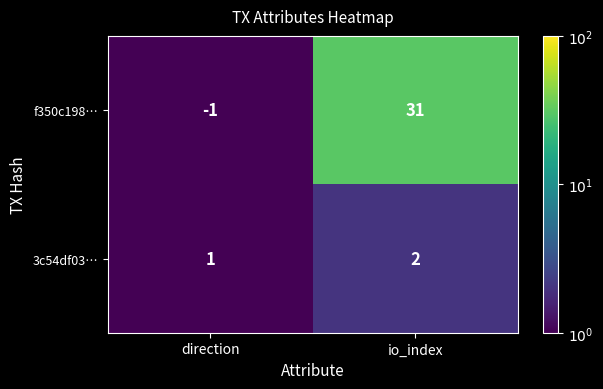

Which series has the widest spread of values?

f350c198…